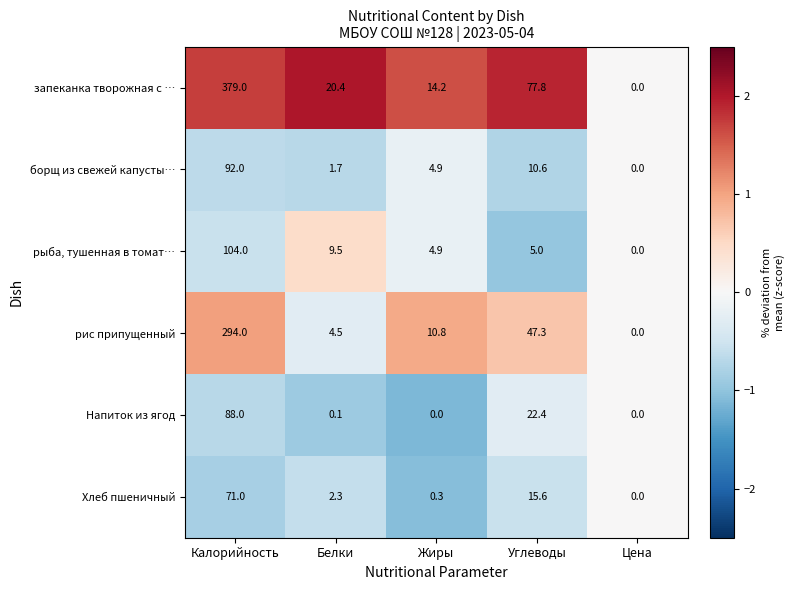

What is the maximum value shown in the chart?

379.0